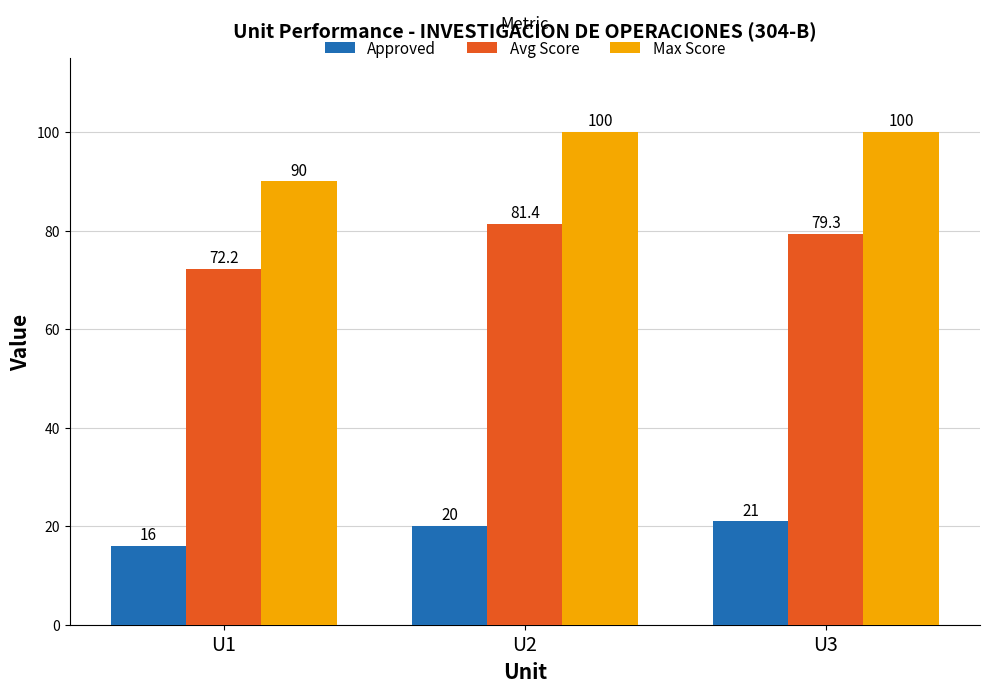

What is the total value across all series at U1?

178.2